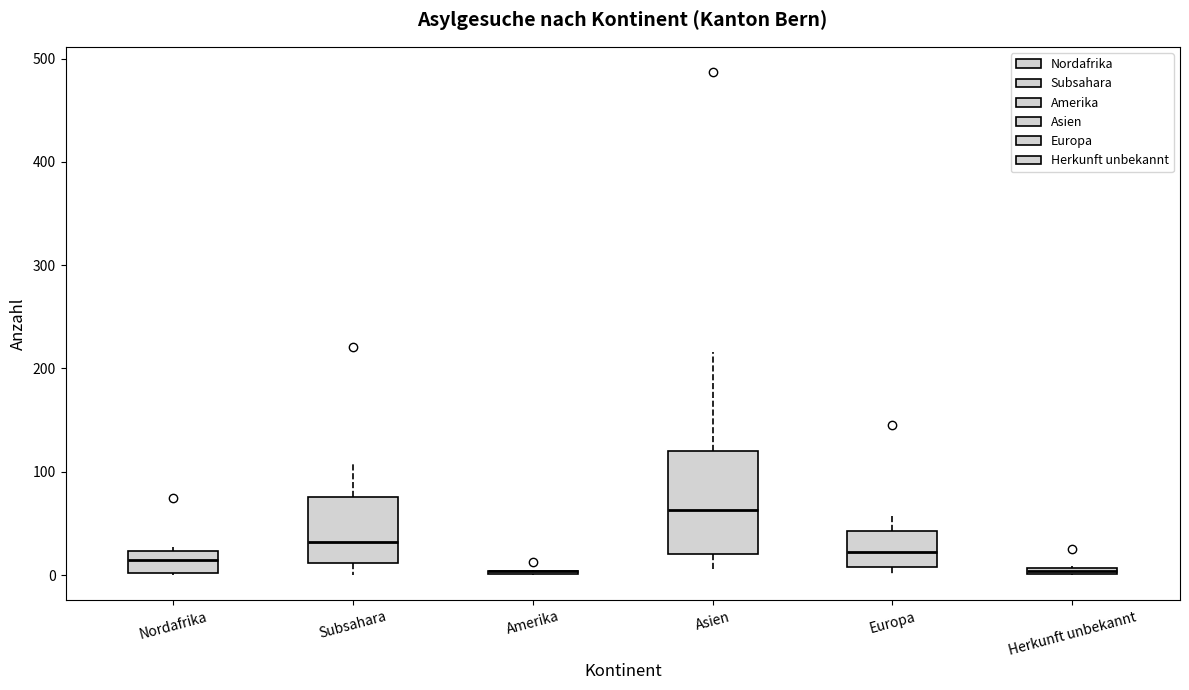

Where is the upper edge of the box for Nordafrika on the y-axis? The values are not printed on the chart, so give them approximately, as read against the axis.

20